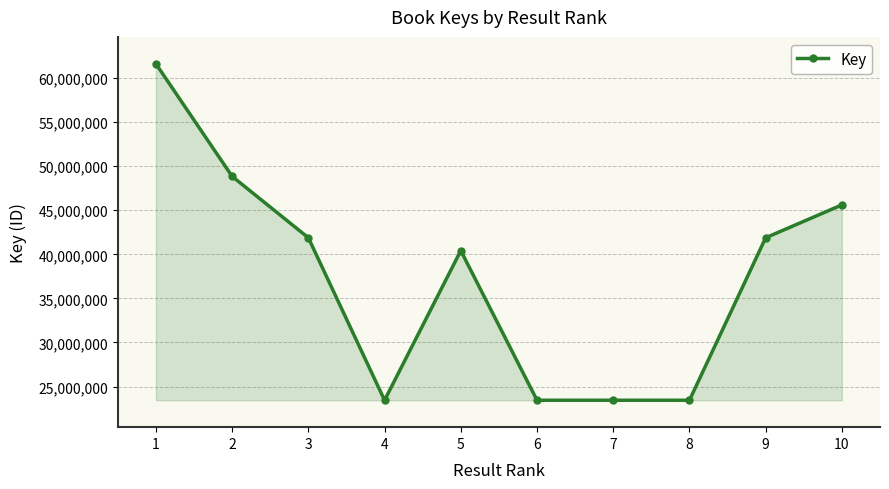

How many lines are shown in the chart?

1